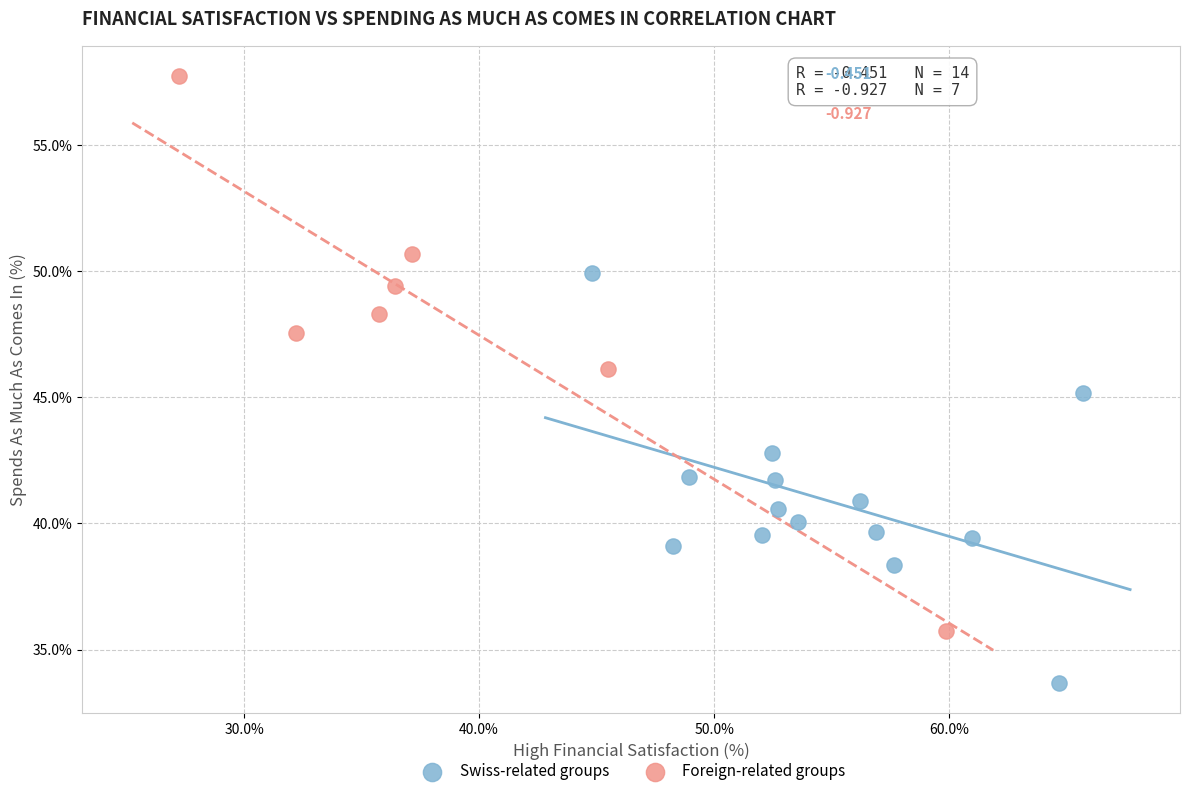

Which series contains the highest Y value?

Foreign-related groups